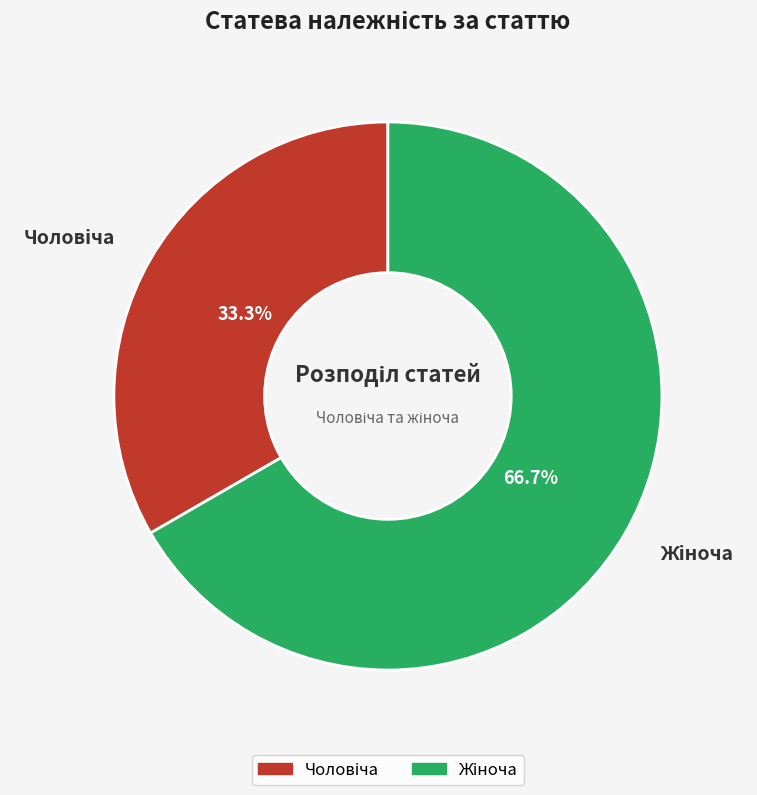

Is there any slice that represents more than half of the pie?

Yes